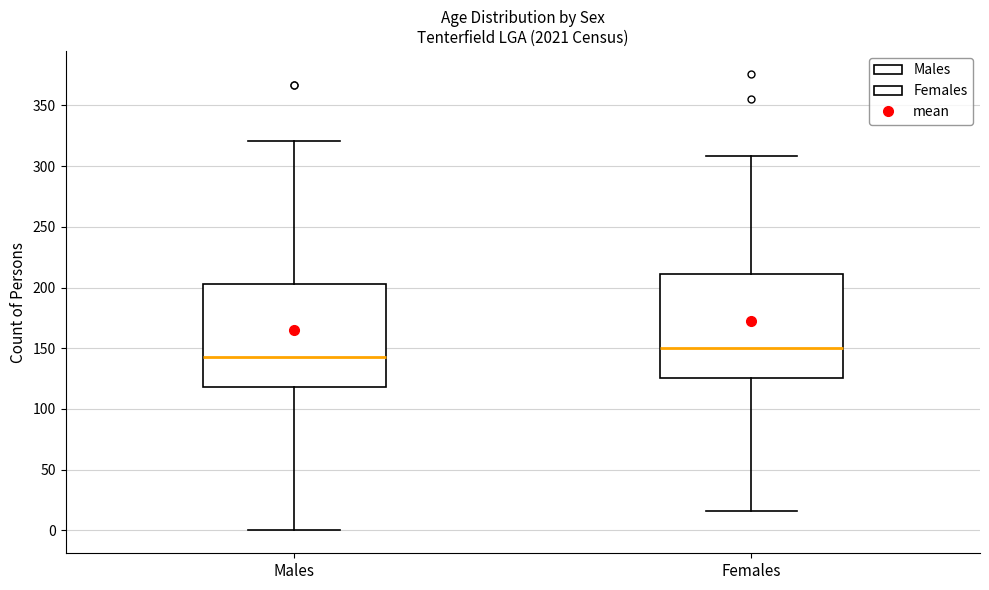

Reading left to right, read every box against the y-axis: the position of its median line, the range the box covers, and the ends of its whiskers. The values are not printed on the chart, so give them approximately, as read against the axis.

Males: median 145, box 120 to 205, whiskers 0 to 320
Females: median 150, box 125 to 210, whiskers 15 to 310